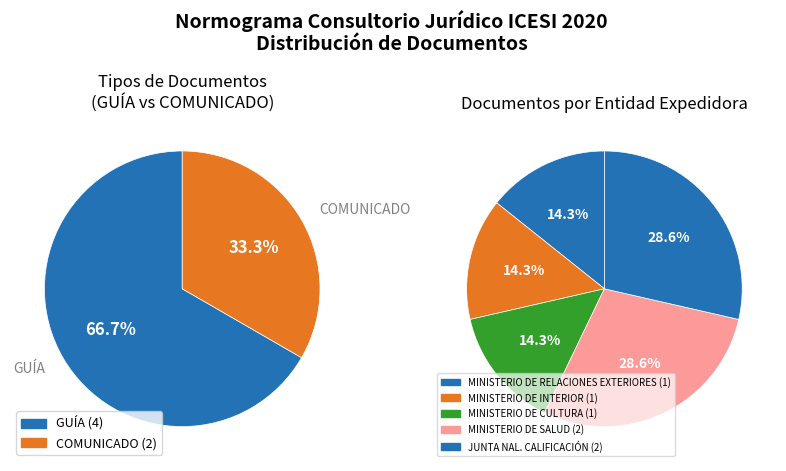

How much of the chart is everything except GUÍA?

33.3%